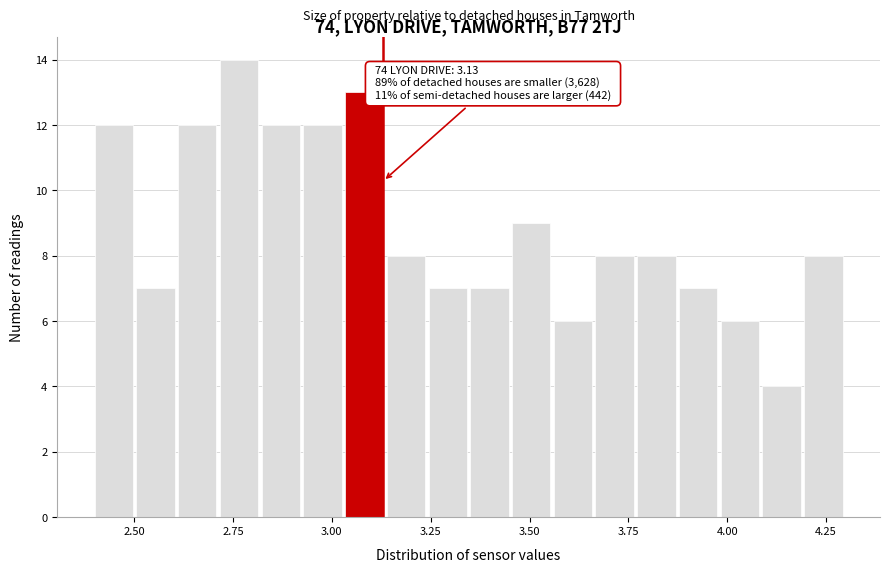

Around what value on the x-axis is the tallest bar? Give the approximate position of its centre, as read against the axis.

2.75